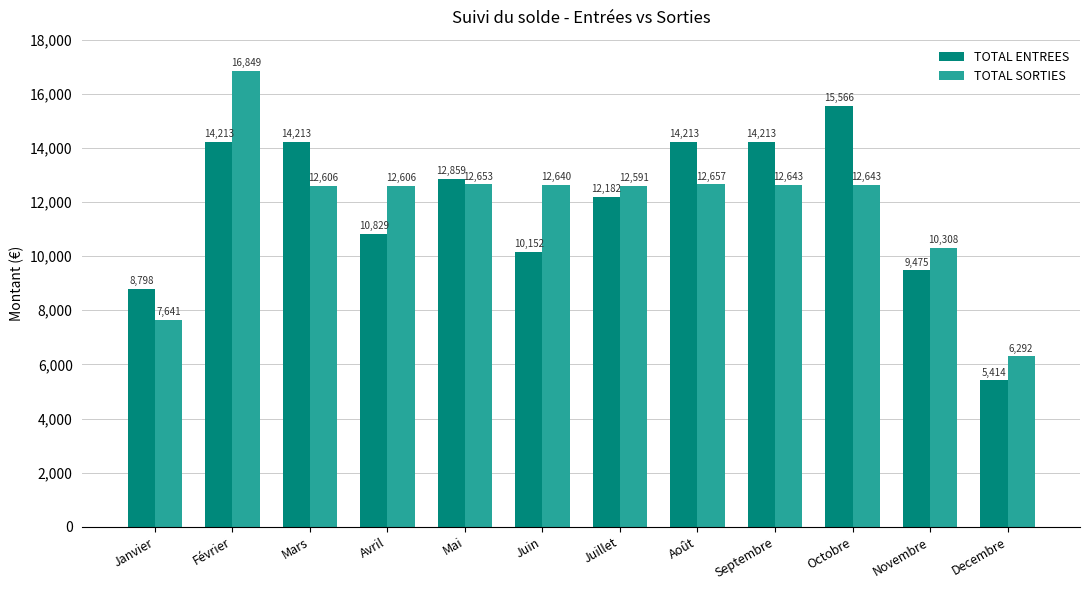

Which series has the largest range (max minus min)?

TOTAL SORTIES